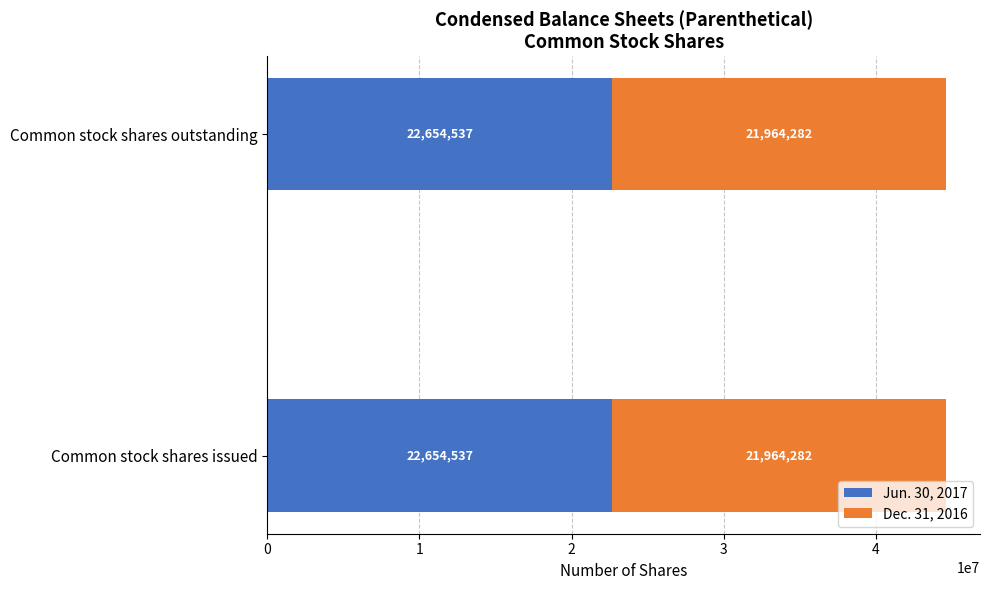

What is the total value across all series at Common stock shares outstanding?

44618819